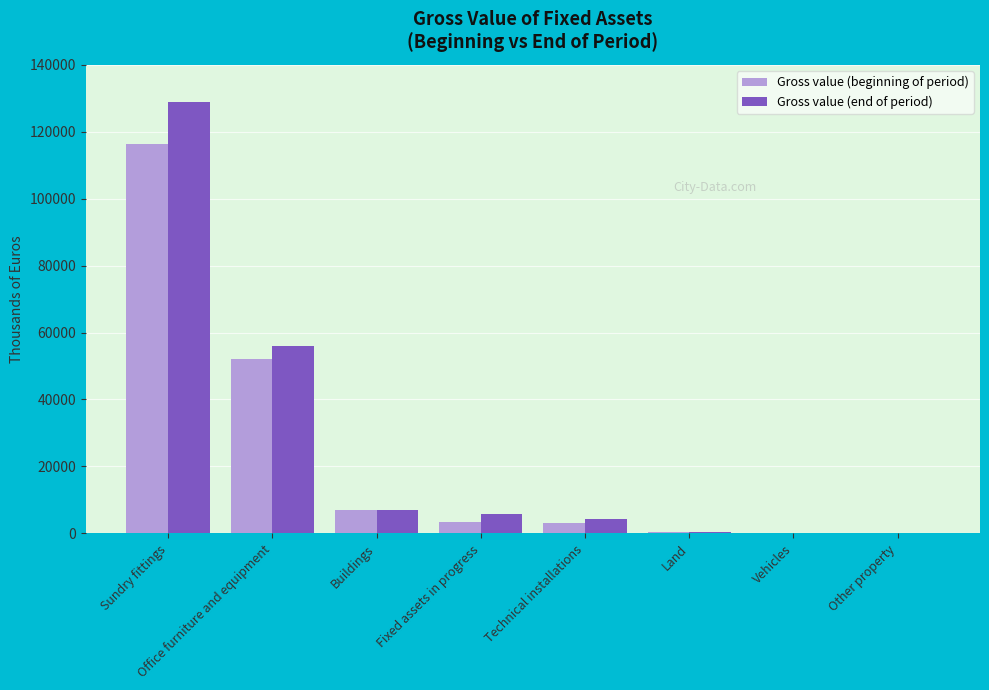

What is the sum of all Gross value (beginning of period) values?

182474